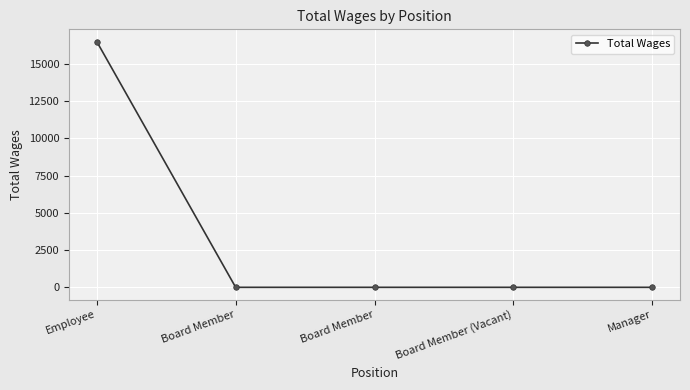

What is the average value?

3300